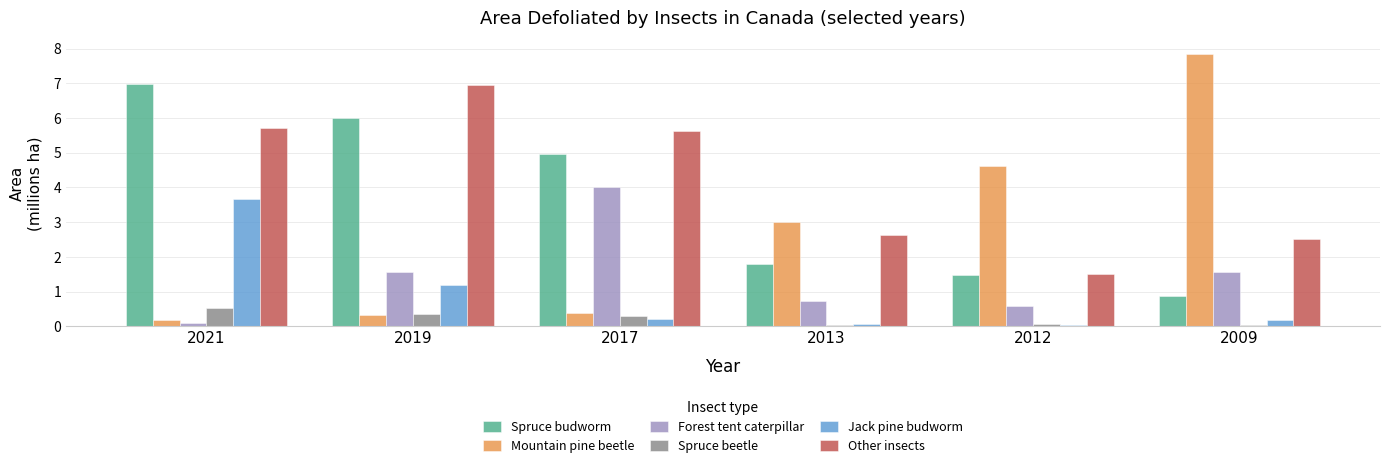

What are all the series names shown in the legend?

Spruce budworm, Mountain pine beetle, Forest tent caterpillar, Spruce beetle, Jack pine budworm, Other insects